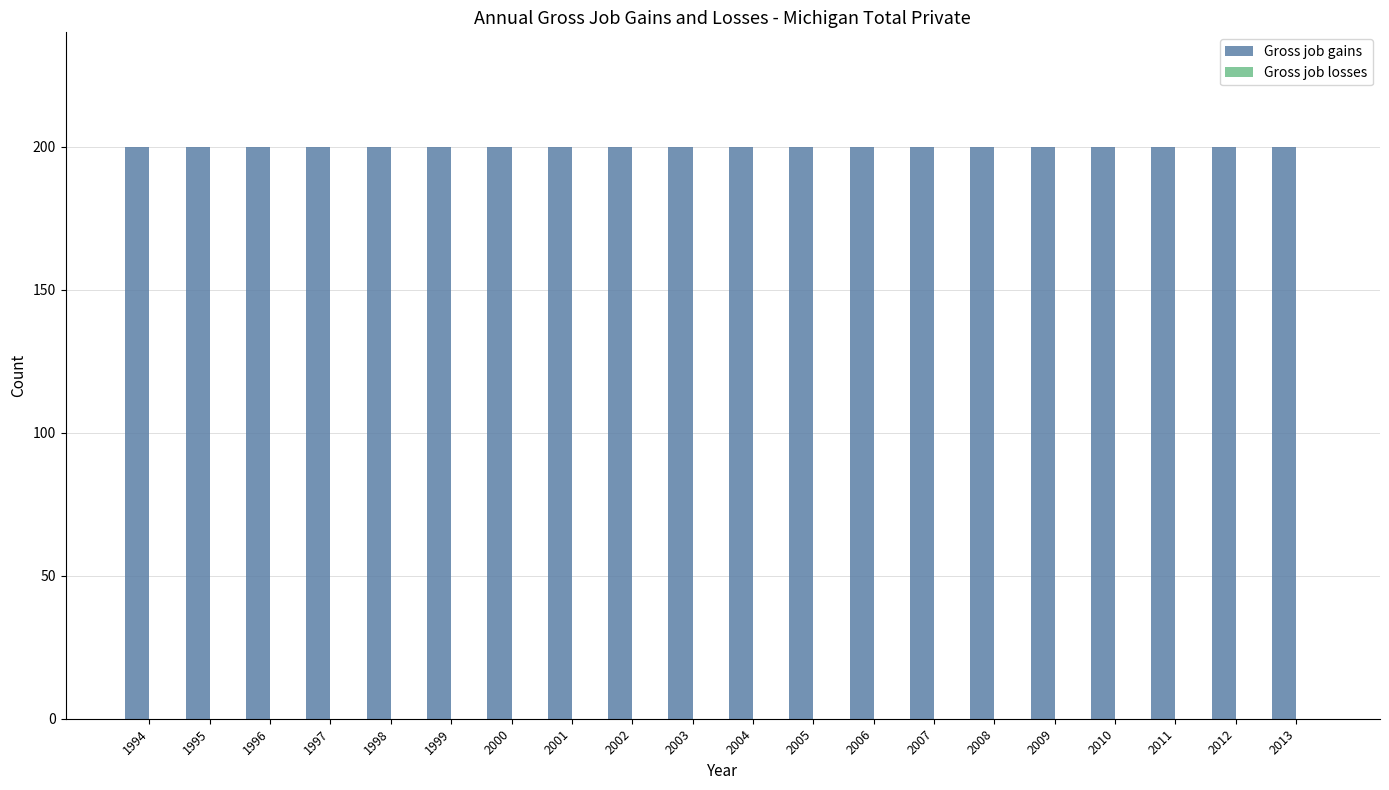

True or false: Gross job gains has a value of 106 at 2013.

False